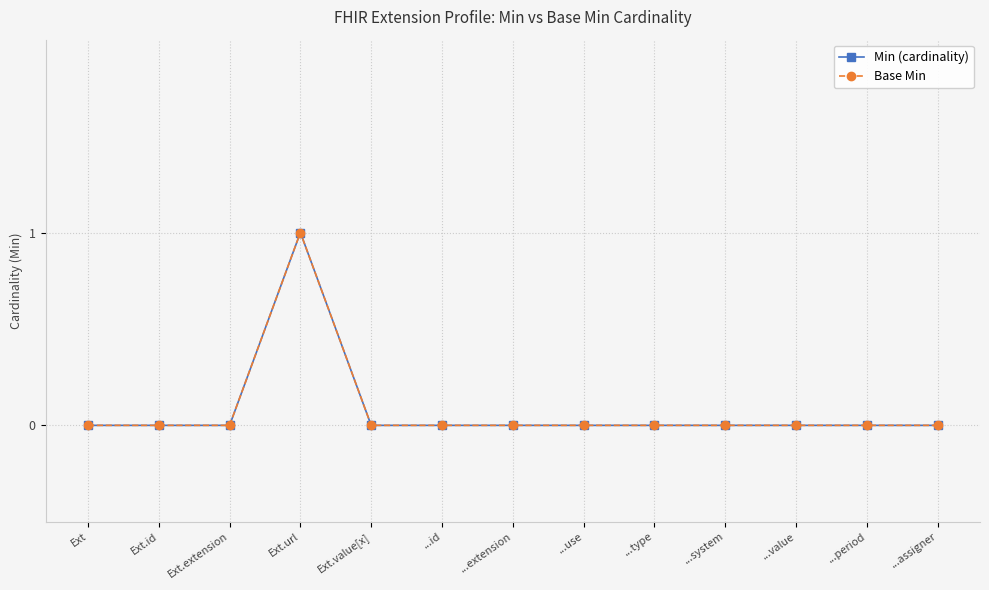

Reading left to right, what are all the values shown in this chart?

Min (cardinality): Ext=0	Ext.id=0	Ext.extension=0	Ext.url=1	Ext.value[x]=0	...id=0	...extension=0	...use=0	...type=0	...system=0	...value=0	...period=0	...assigner=0
Base Min: Ext=0	Ext.id=0	Ext.extension=0	Ext.url=1	Ext.value[x]=0	...id=0	...extension=0	...use=0	...type=0	...system=0	...value=0	...period=0	...assigner=0